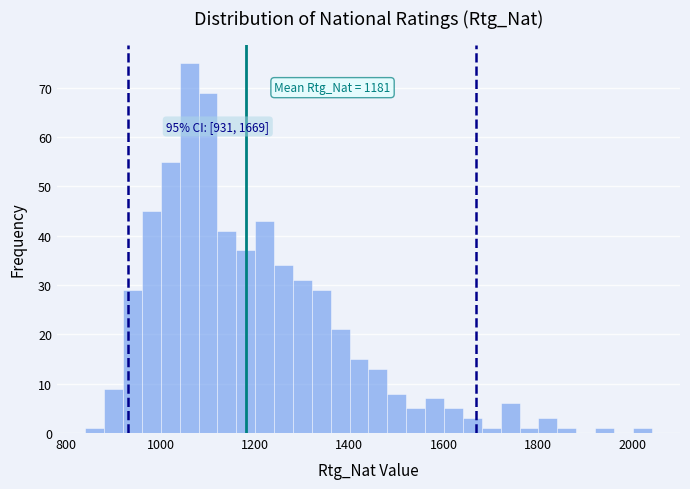

Around what value on the x-axis is the tallest bar? Give the approximate position of its centre, as read against the axis.

1060